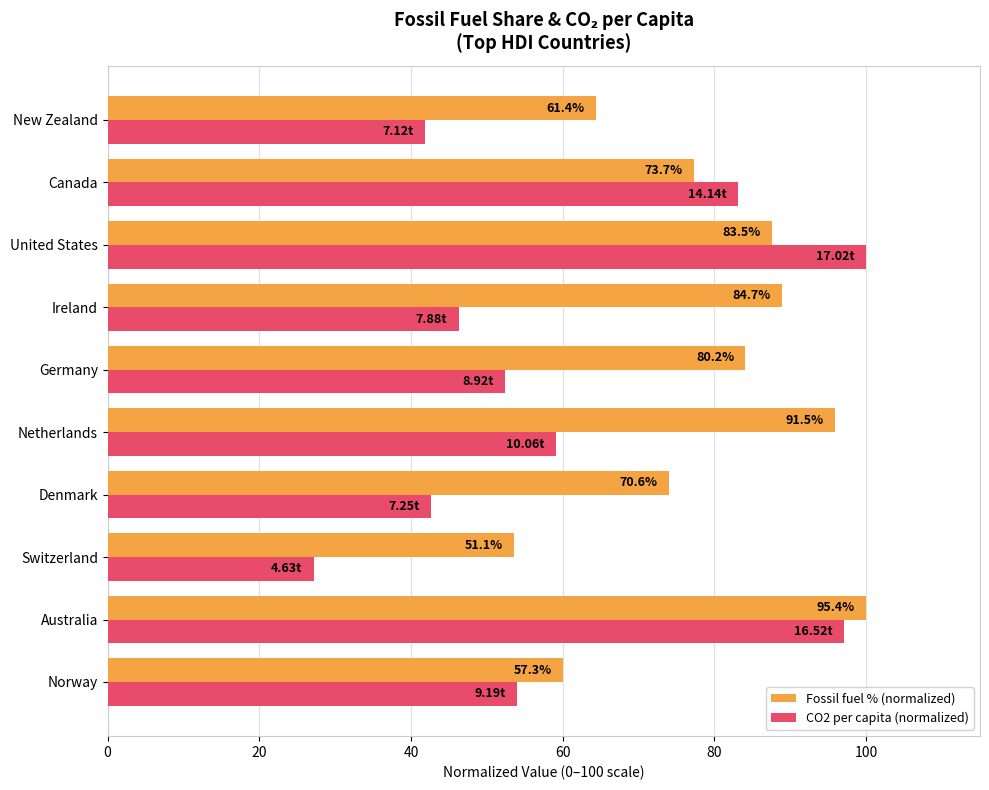

What are all the series names shown in the legend?

Fossil fuel % (normalized), CO2 per capita (normalized)